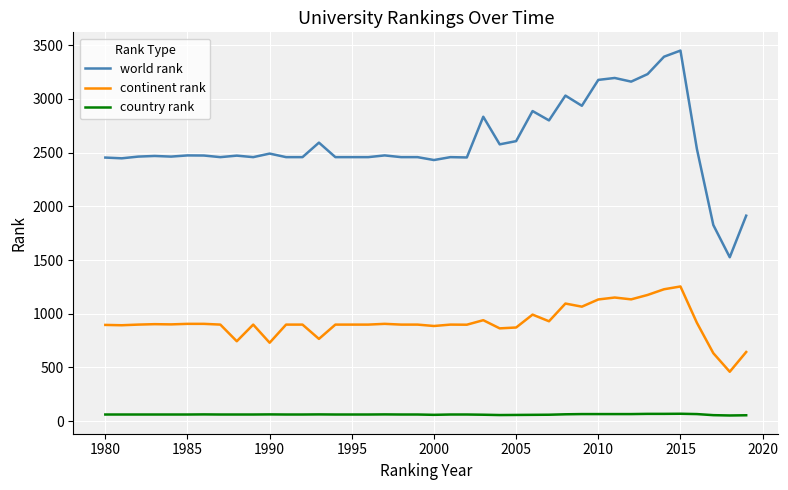

Does the chart have visible grid lines?

Yes